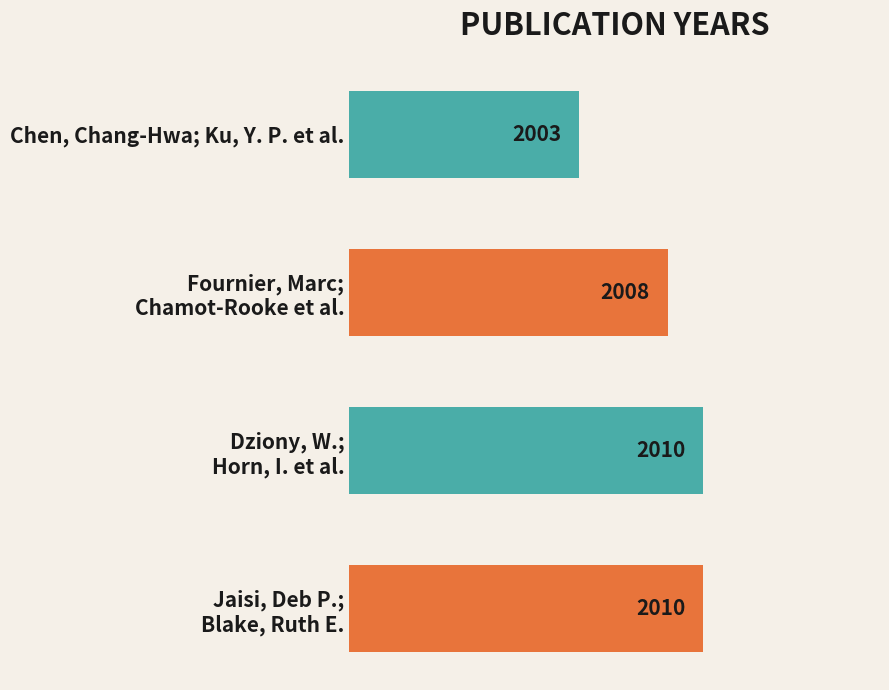

The value at Chen, Chang-Hwa; Ku, Y. P. et al. is 2825. True or false?

False